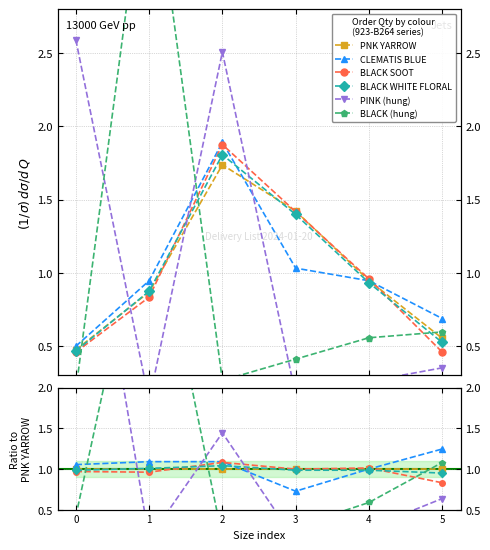

How many lines are shown in the chart?

6